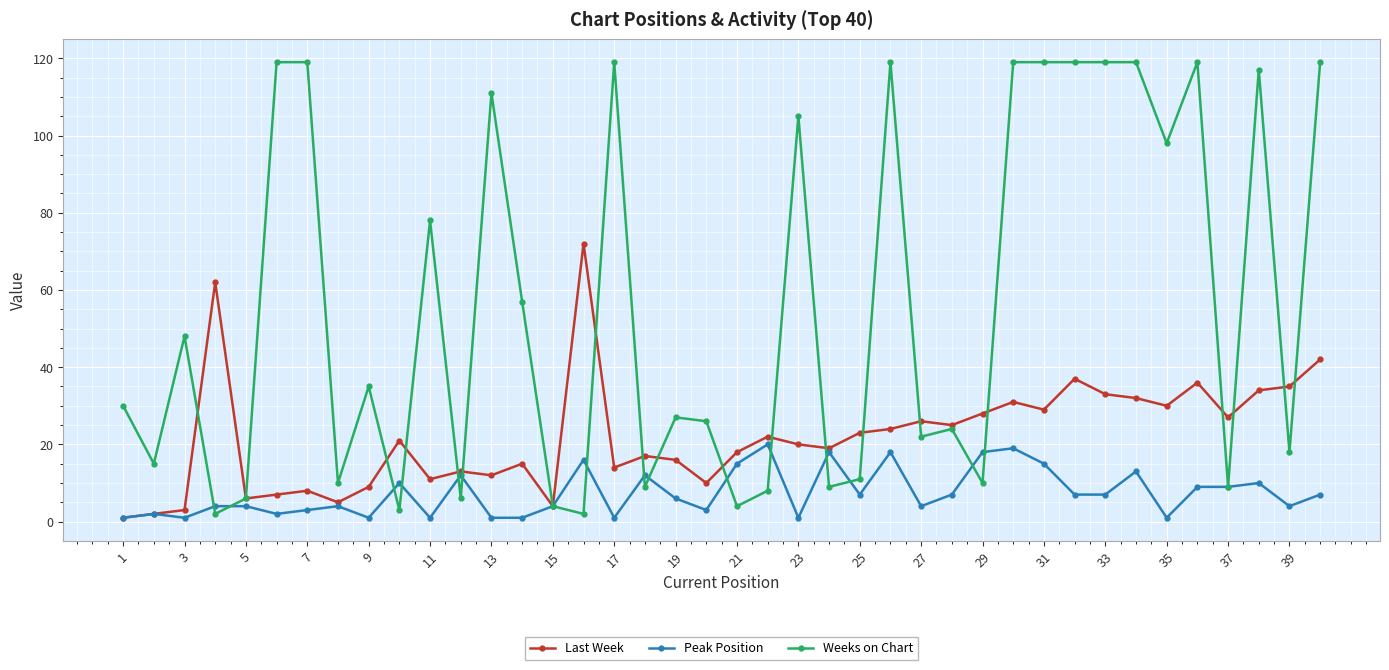

Which series has the largest total across all categories?

Weeks on Chart